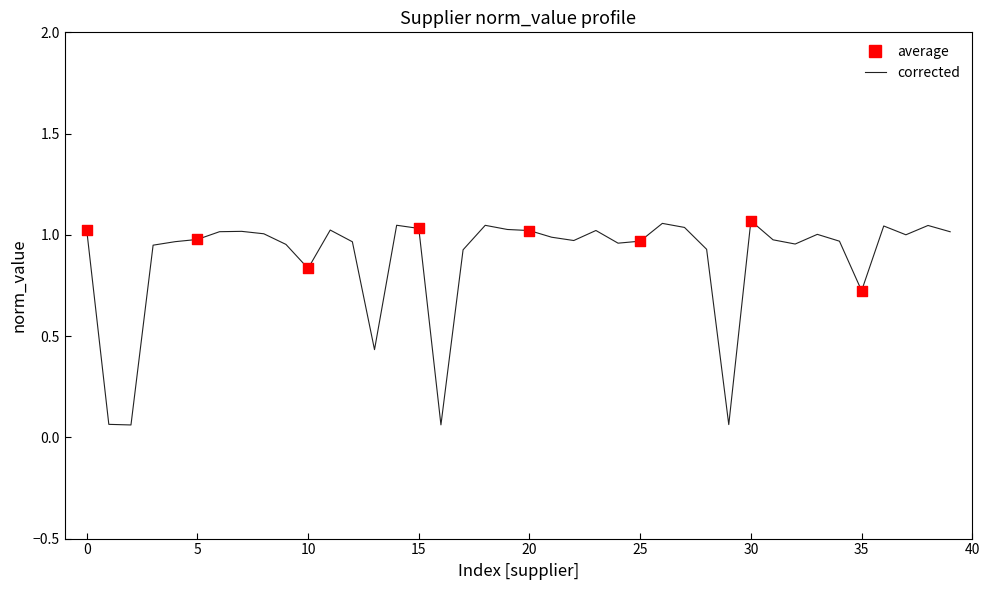

How many lines are shown in the chart?

1